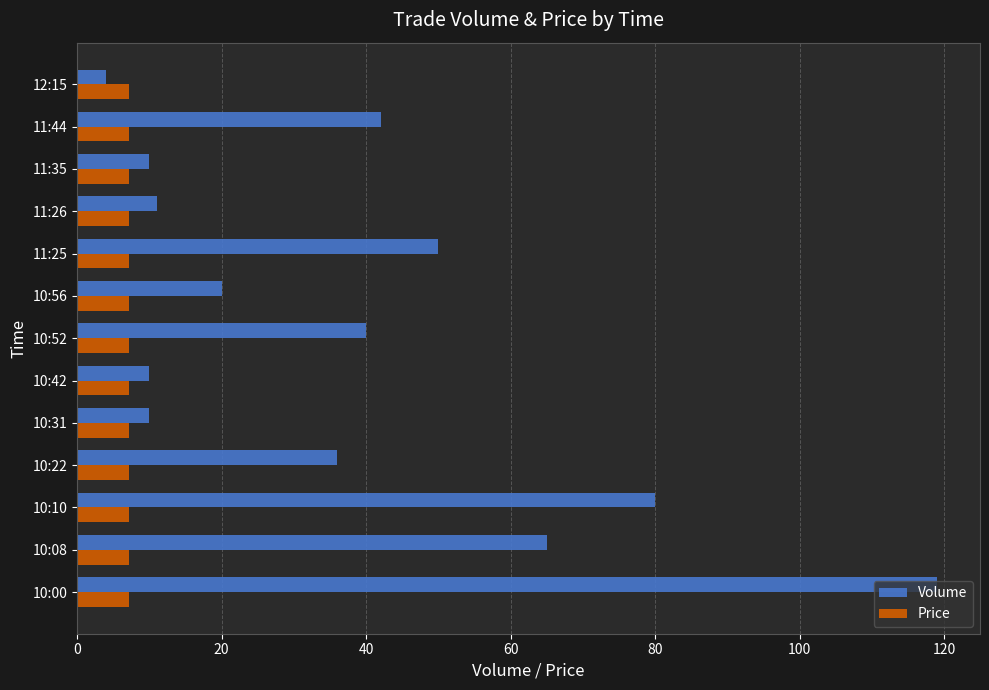

What is the sum of all Volume values?

497.0